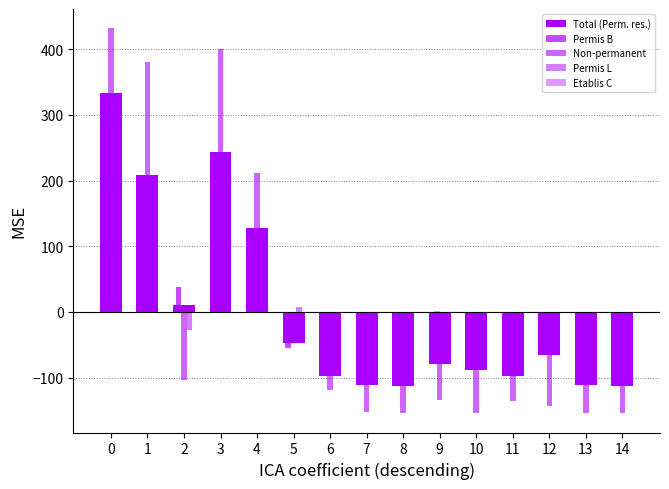

Which series changed the most between 0 and 1?

Total (Perm. res.)